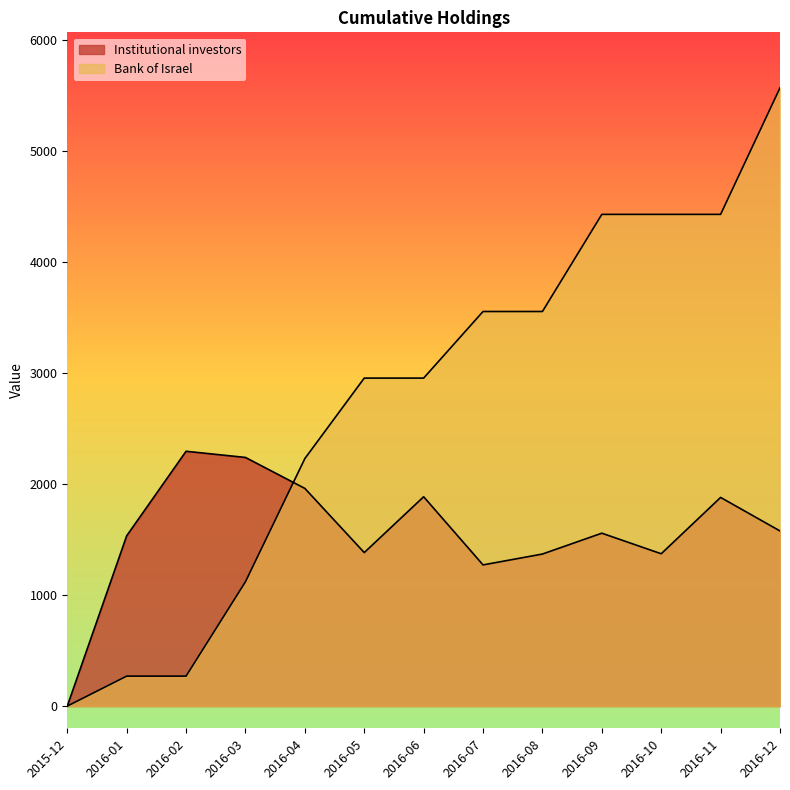

What is the label of the 2nd point from the left?

2016-01